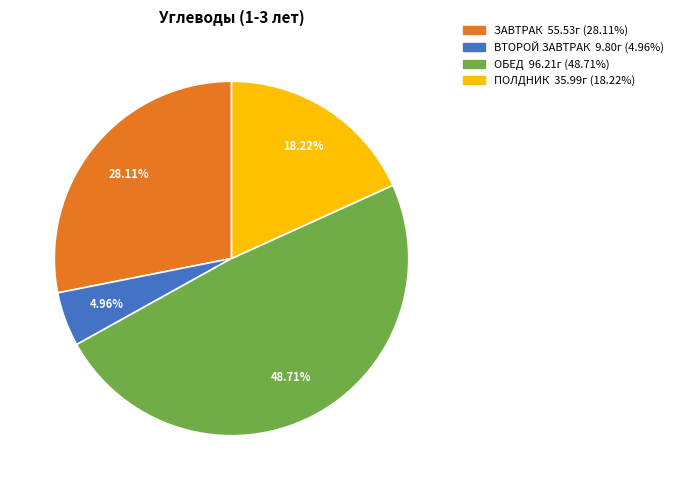

What percentage do ПОЛДНИК and ОБЕД together represent?

66.9%